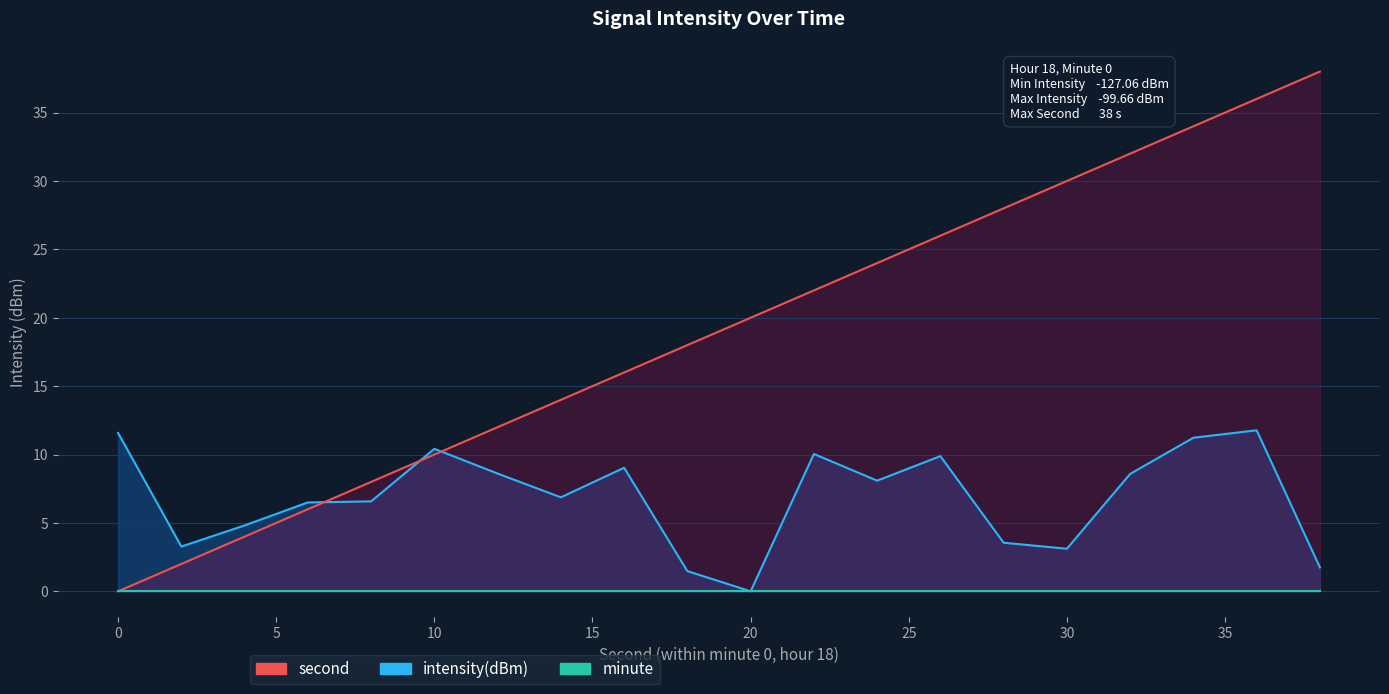

Is the value of minute at 16 greater than the value of intensity(dBm) at 10?

No